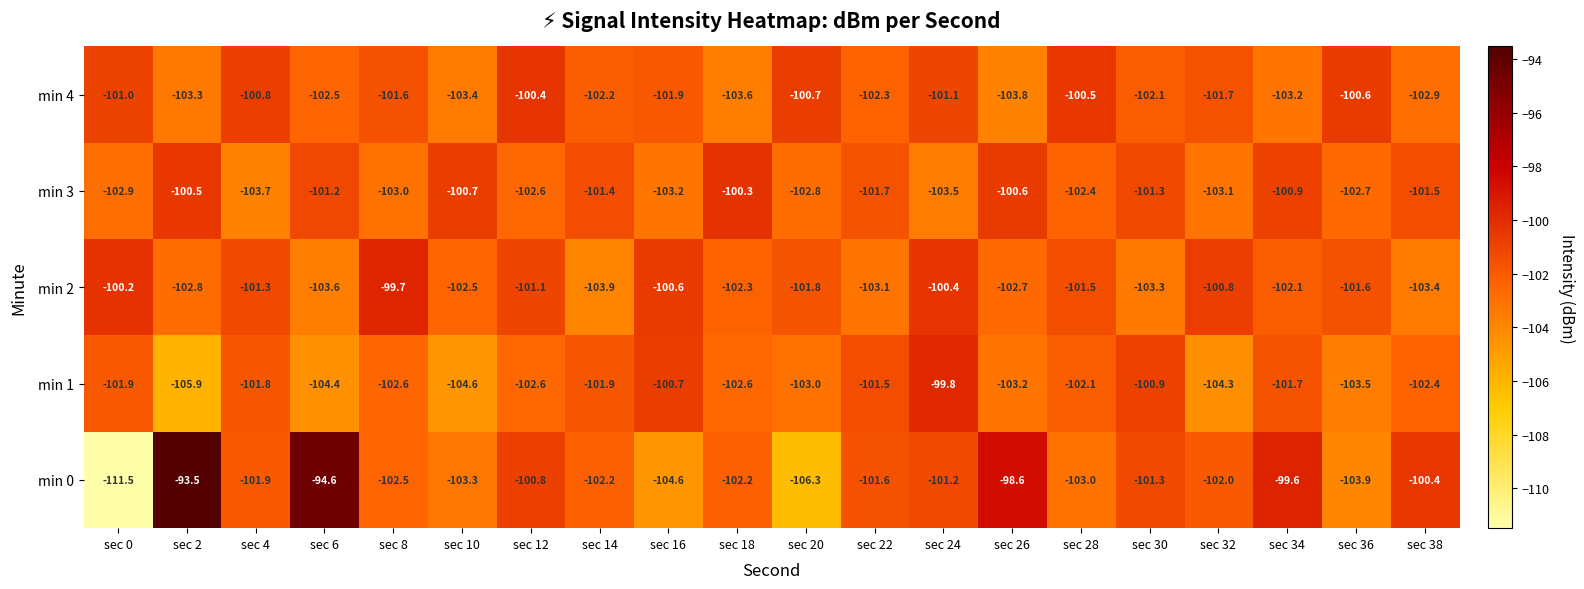

Is the value of min 2 at sec 22 greater than the value of min 4 at sec 0?

No